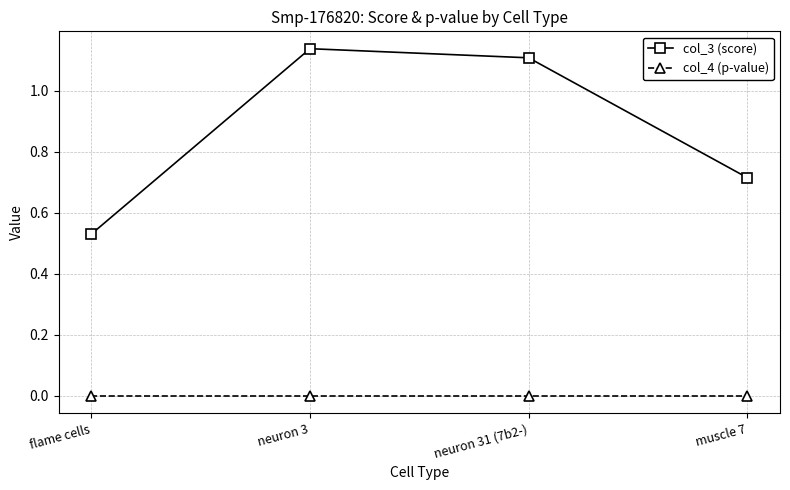

Which series has the largest range (max minus min)?

col_3 (score)